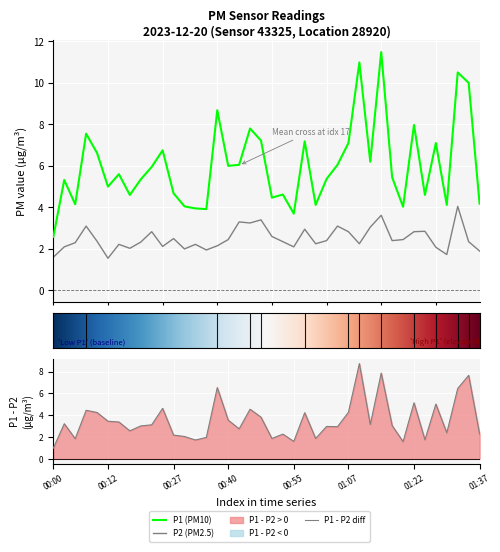

What is the difference between the P1 values at 34 and 15?

4.1